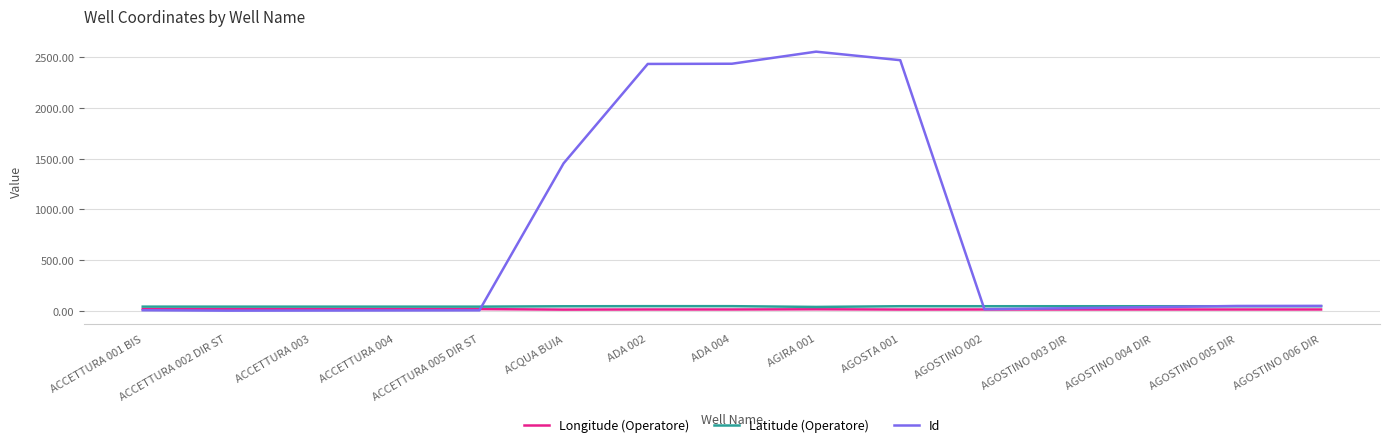

Which category has the highest value in the Id series?

AGIRA 001